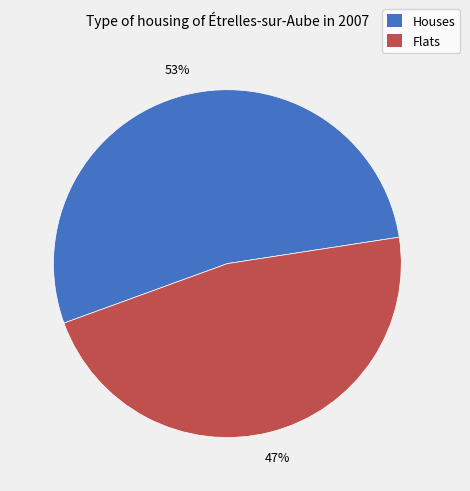

What percentage is the Houses slice, to the nearest percent?

53%